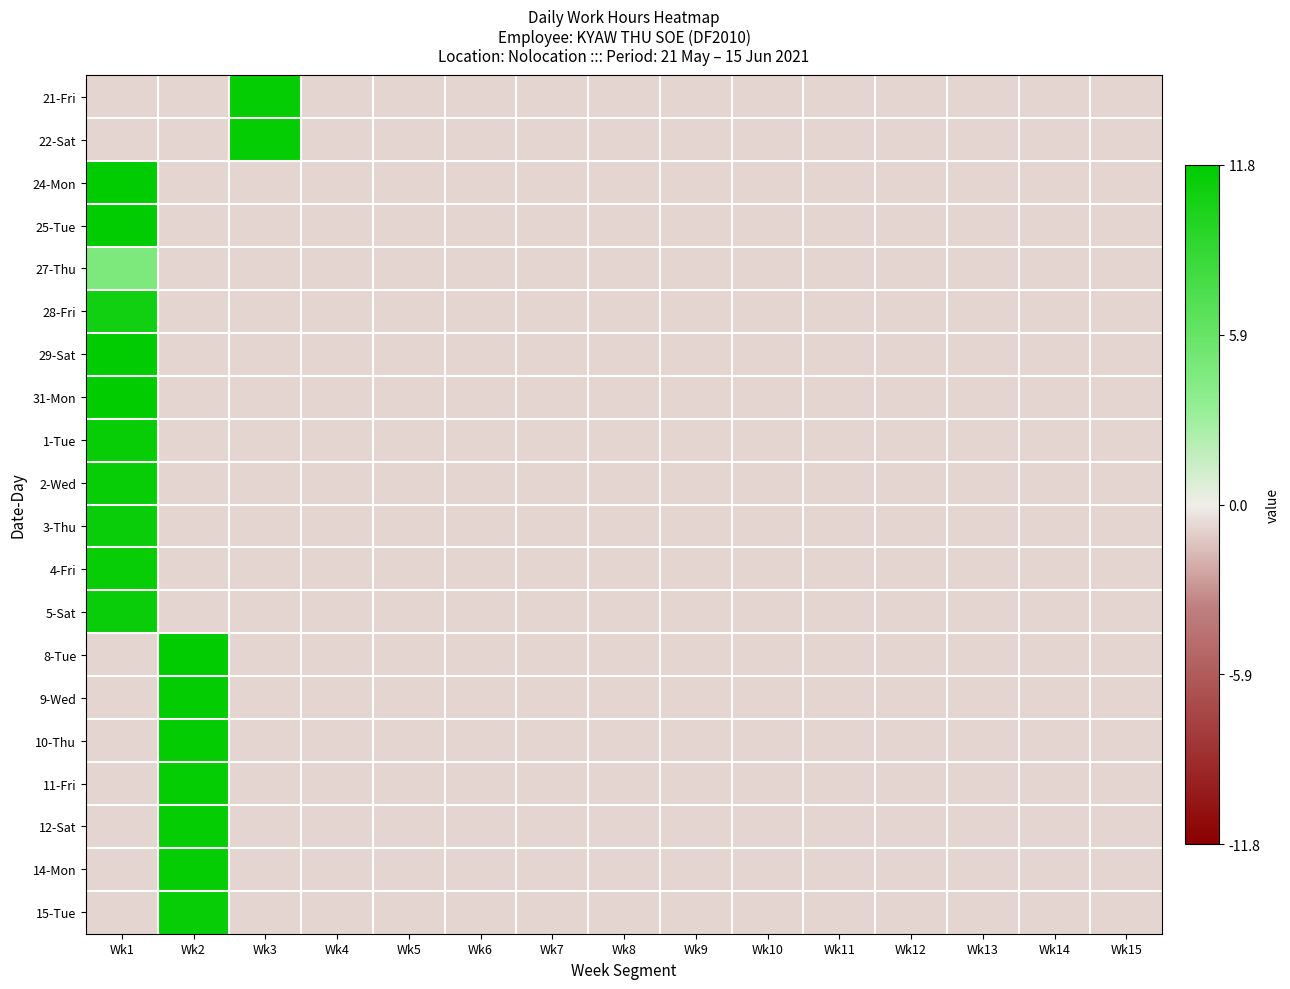

What is the greatest value displayed?

11.8